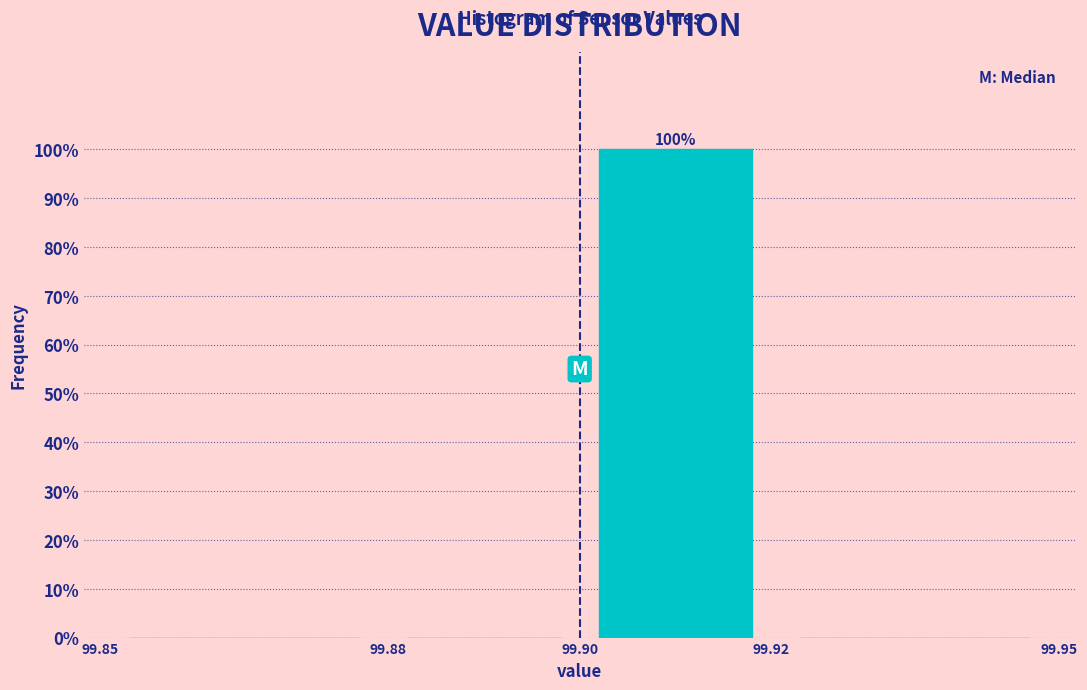

Over which range of the x-axis is the bar tallest?

99.90 to 99.92